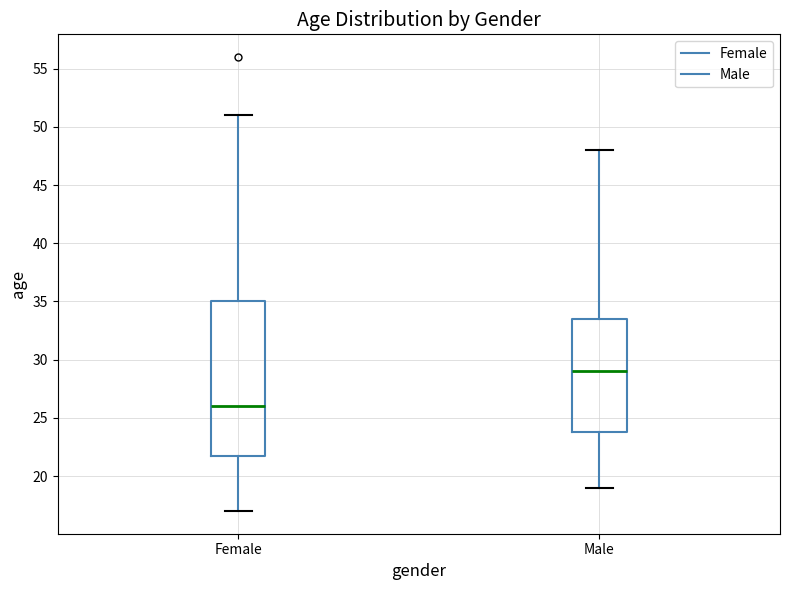

Reading left to right, read every box against the y-axis: the position of its median line, the range the box covers, and the ends of its whiskers. The values are not printed on the chart, so give them approximately, as read against the axis.

Female: median 26.0, box 22.0 to 35.0, whiskers 17.0 to 51.0
Male: median 29.0, box 24.0 to 33.5, whiskers 19.0 to 48.0